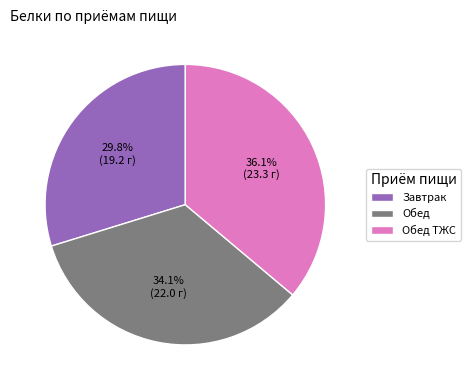

To the nearest percent, what is the average slice percentage?

33%